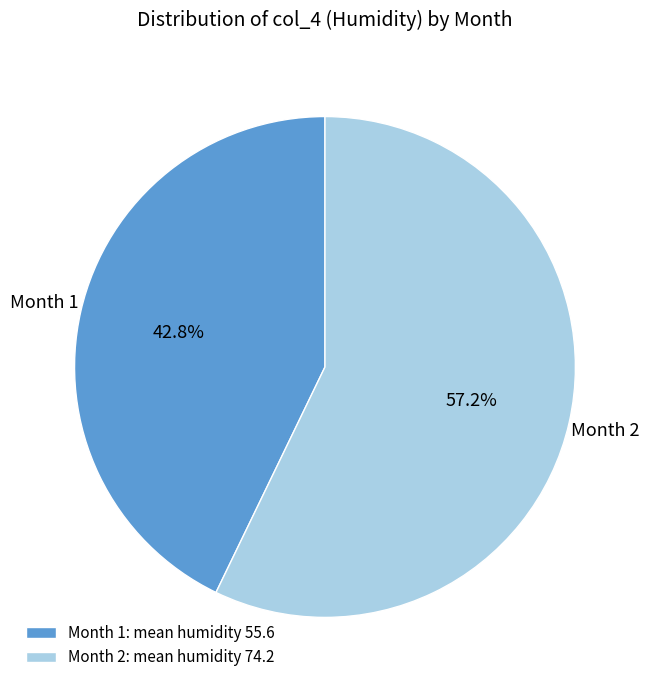

Approximately how many times larger is the value at Month 1: mean humidity 55.6 compared to Month 2: mean humidity 74.2?

0.7